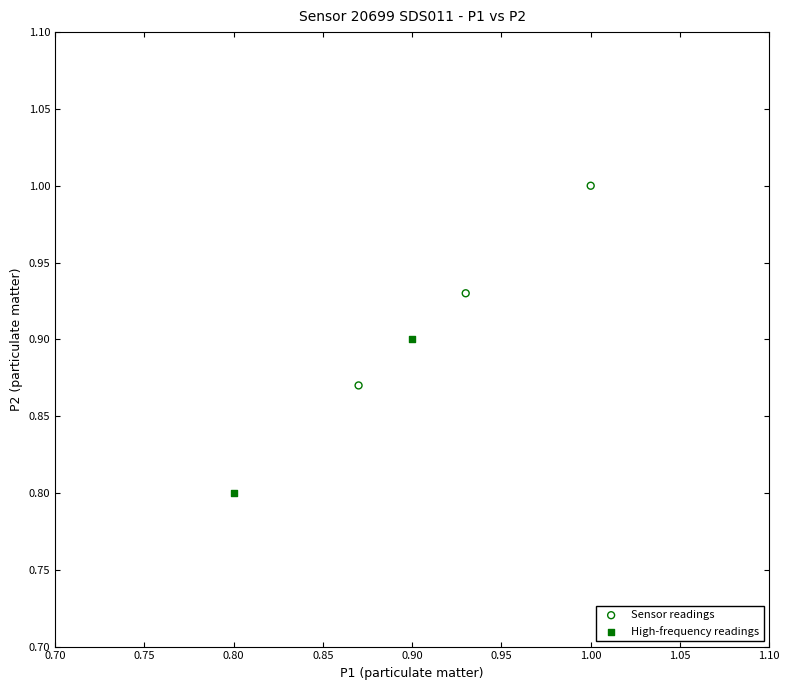

Which series has the largest Y range (max minus min)?

Sensor readings